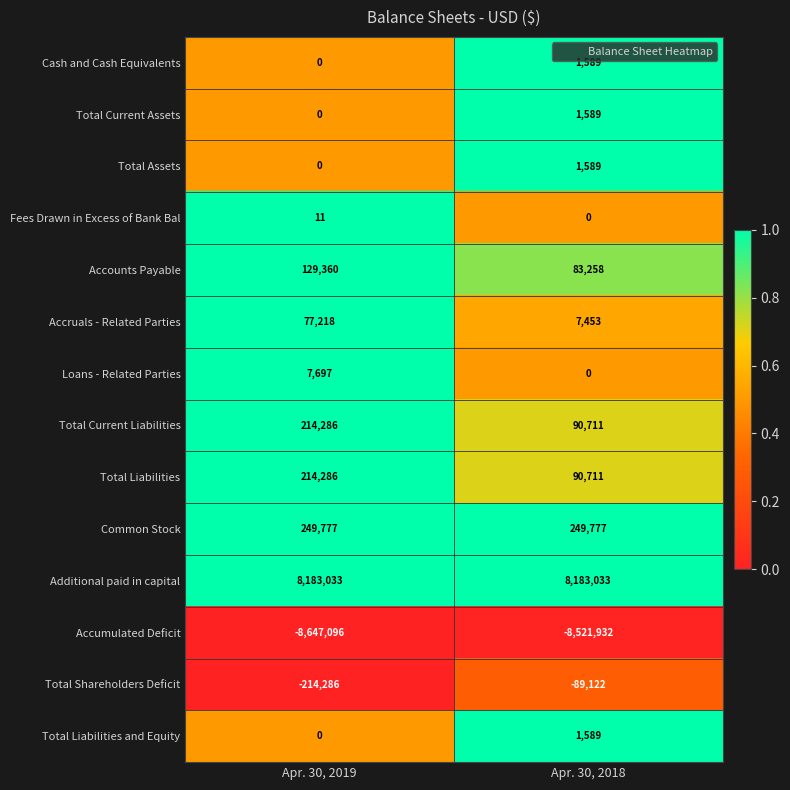

What is the difference between the highest and lowest values at Apr. 30, 2019?

16830129